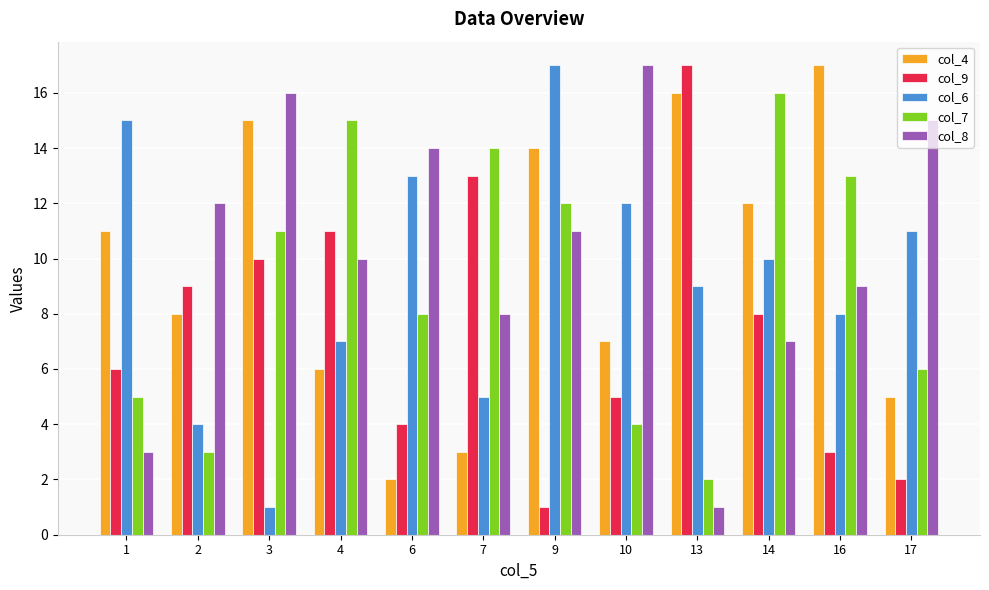

Reading left to right, extract all data points from this chart.

col_4: 1=11	2=8	3=15	4=6	6=2	7=3	9=14	10=7	13=16	14=12	16=17	17=5
col_9: 1=6	2=9	3=10	4=11	6=4	7=13	9=1	10=5	13=17	14=8	16=3	17=2
col_6: 1=15	2=4	3=1	4=7	6=13	7=5	9=17	10=12	13=9	14=10	16=8	17=11
col_7: 1=5	2=3	3=11	4=15	6=8	7=14	9=12	10=4	13=2	14=16	16=13	17=6
col_8: 1=3	2=12	3=16	4=10	6=14	7=8	9=11	10=17	13=1	14=7	16=9	17=15